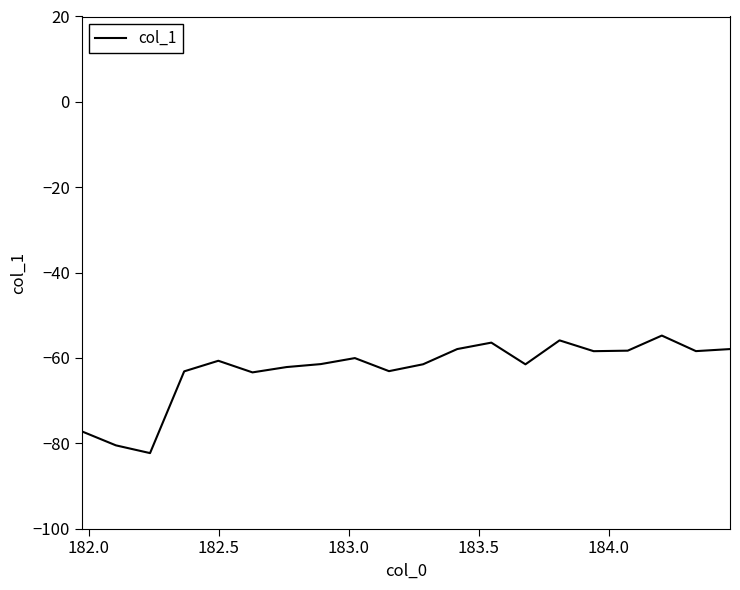

How many series are shown in this chart?

1